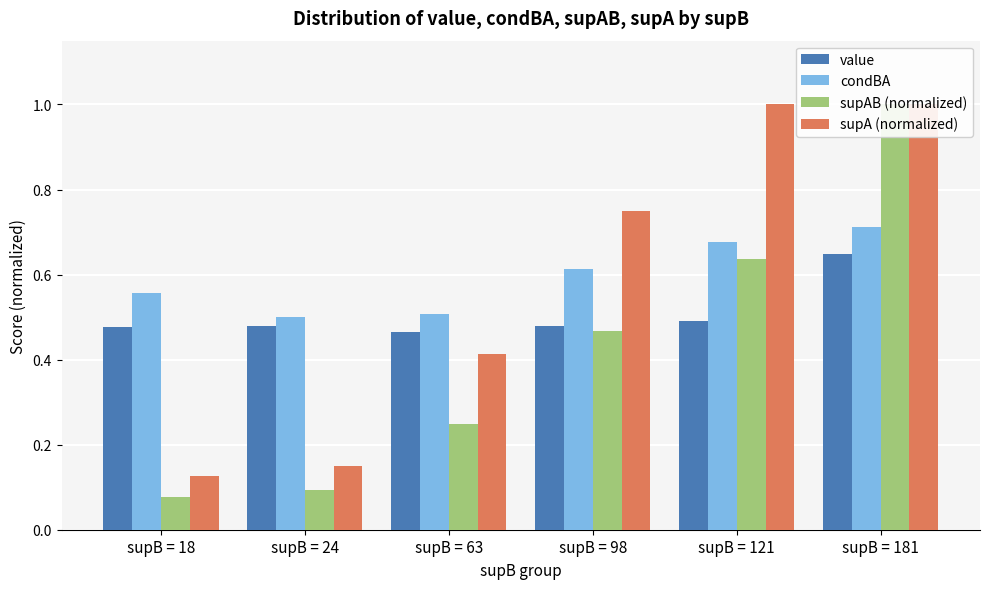

At which category is the sum across all series the highest?

supB = 181